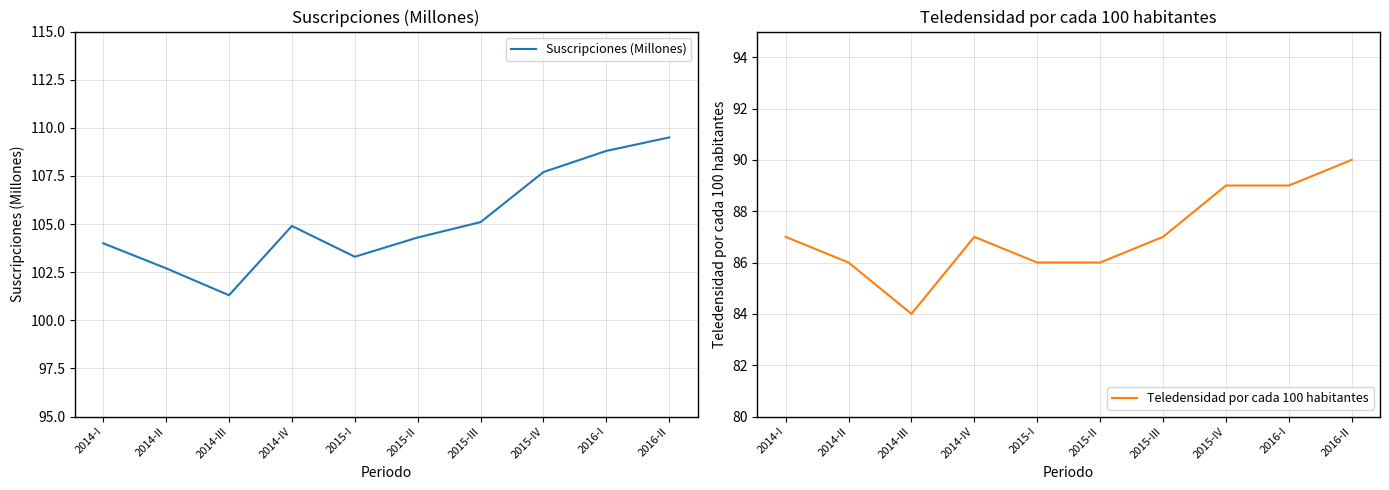

How many values in the Teledensidad por cada 100 habitantes series are below 87?

4